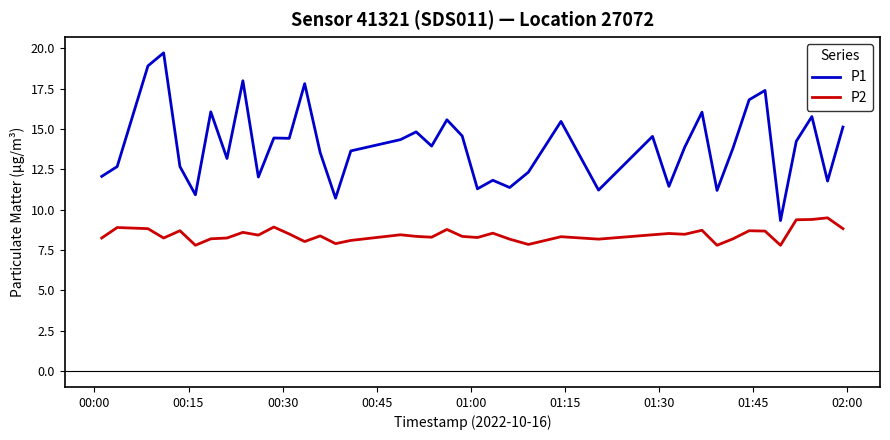

What is the difference between the maximum and minimum values in the P1 series?

10.4